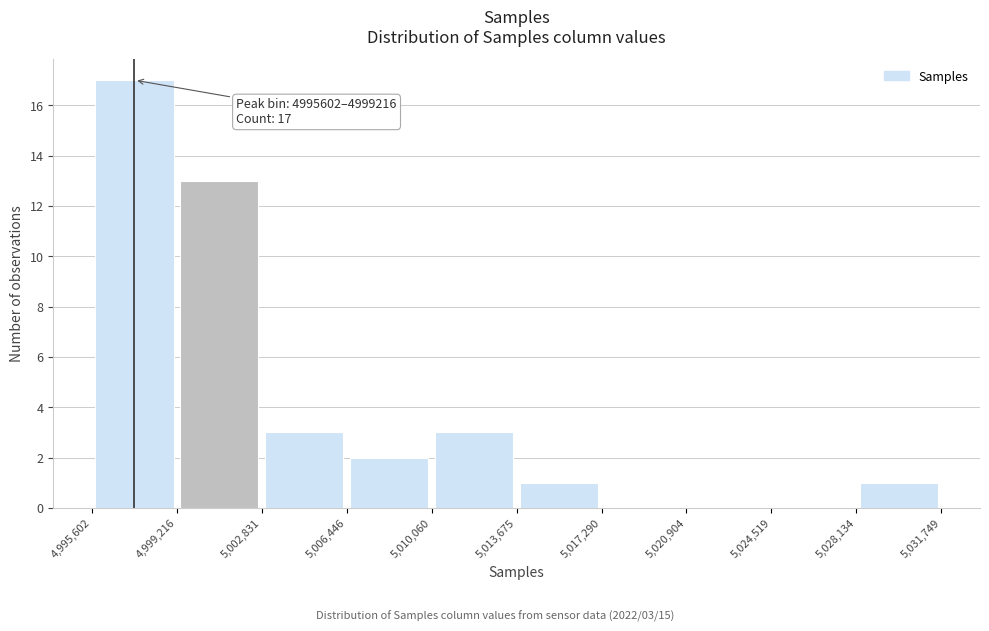

Over which range of the x-axis is the bar tallest?

4,995,602 to 4,999,216